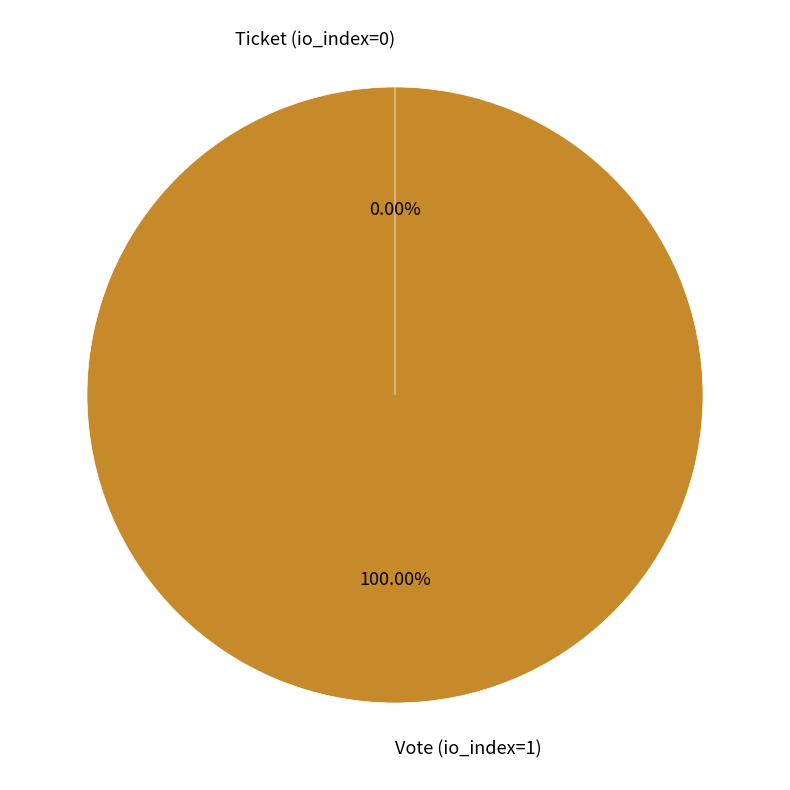

How many segments does this pie chart have?

2